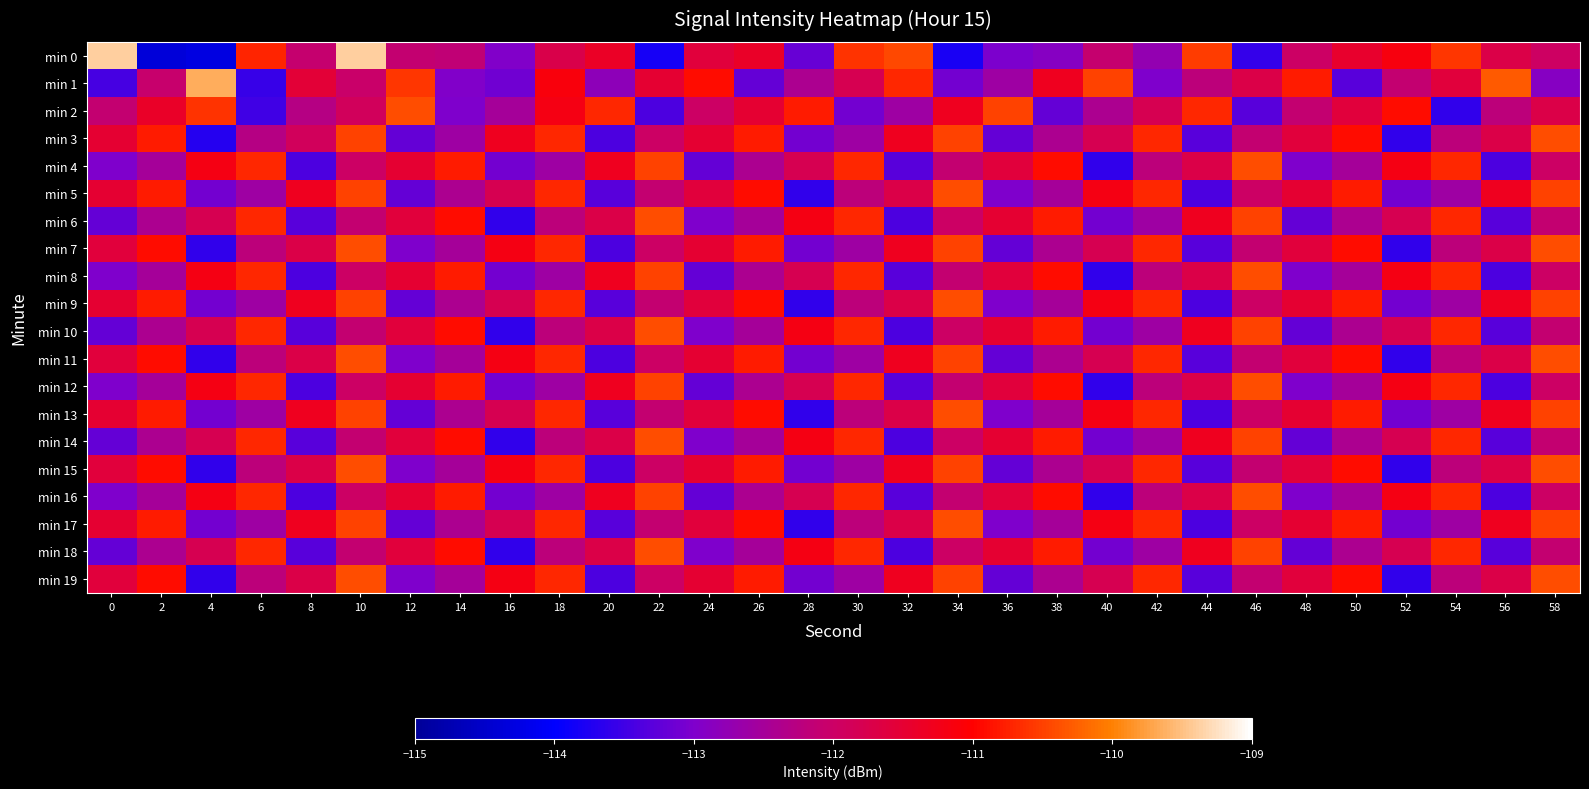

Reading left to right, what are all the values shown in this chart?

min 0: 0=-109.4	2=-114.3	4=-114.3	6=-110.7	8=-112.1	10=-109.4	12=-112.1	14=-112.1	16=-113.0	18=-111.7	20=-111.4	22=-113.8	24=-111.6	26=-111.4	28=-113.2	30=-110.6	32=-110.4	34=-113.8	36=-113.0	38=-112.9	40=-112.1	42=-112.7	44=-110.5	46=-113.6	48=-112.0	50=-111.4	52=-111.1	54=-110.6	56=-111.7	58=-112.0
min 1: 0=-113.4	2=-112.1	4=-109.7	6=-113.6	8=-111.5	10=-112.0	12=-110.6	14=-113.0	16=-113.1	18=-111.1	20=-112.8	22=-111.5	24=-110.9	26=-113.2	28=-112.4	30=-111.8	32=-110.7	34=-113.1	36=-112.6	38=-111.3	40=-110.5	42=-113.0	44=-112.2	46=-111.7	48=-110.8	50=-113.3	52=-112.1	54=-111.6	56=-110.3	58=-112.9
min 2: 0=-112.1	2=-111.4	4=-110.6	6=-113.5	8=-112.3	10=-111.9	12=-110.4	14=-113.0	16=-112.5	18=-111.2	20=-110.7	22=-113.4	24=-112.0	26=-111.5	28=-110.8	30=-113.1	32=-112.6	34=-111.3	36=-110.5	38=-113.2	40=-112.4	42=-111.8	44=-110.7	46=-113.3	48=-112.1	50=-111.6	52=-110.9	54=-113.6	56=-112.2	58=-111.7
min 3: 0=-111.5	2=-110.8	4=-113.7	6=-112.3	8=-111.9	10=-110.5	12=-113.2	14=-112.6	16=-111.3	18=-110.7	20=-113.4	22=-112.0	24=-111.5	26=-110.8	28=-113.1	30=-112.6	32=-111.3	34=-110.5	36=-113.2	38=-112.4	40=-111.8	42=-110.7	44=-113.3	46=-112.1	48=-111.6	50=-110.9	52=-113.6	54=-112.2	56=-111.7	58=-110.4
min 4: 0=-113.0	2=-112.5	4=-111.2	6=-110.7	8=-113.4	10=-112.0	12=-111.5	14=-110.8	16=-113.1	18=-112.6	20=-111.3	22=-110.5	24=-113.2	26=-112.4	28=-111.8	30=-110.7	32=-113.3	34=-112.1	36=-111.6	38=-110.9	40=-113.6	42=-112.2	44=-111.7	46=-110.4	48=-113.0	50=-112.5	52=-111.2	54=-110.7	56=-113.4	58=-112.0
min 5: 0=-111.5	2=-110.8	4=-113.1	6=-112.6	8=-111.3	10=-110.5	12=-113.2	14=-112.4	16=-111.8	18=-110.7	20=-113.3	22=-112.1	24=-111.6	26=-110.9	28=-113.6	30=-112.2	32=-111.7	34=-110.4	36=-113.0	38=-112.5	40=-111.2	42=-110.7	44=-113.4	46=-112.0	48=-111.5	50=-110.8	52=-113.1	54=-112.6	56=-111.3	58=-110.5
min 6: 0=-113.2	2=-112.4	4=-111.8	6=-110.7	8=-113.3	10=-112.1	12=-111.6	14=-110.9	16=-113.6	18=-112.2	20=-111.7	22=-110.4	24=-113.0	26=-112.5	28=-111.2	30=-110.7	32=-113.4	34=-112.0	36=-111.5	38=-110.8	40=-113.1	42=-112.6	44=-111.3	46=-110.5	48=-113.2	50=-112.4	52=-111.8	54=-110.7	56=-113.3	58=-112.1
min 7: 0=-111.6	2=-110.9	4=-113.6	6=-112.2	8=-111.7	10=-110.4	12=-113.0	14=-112.5	16=-111.2	18=-110.7	20=-113.4	22=-112.0	24=-111.5	26=-110.8	28=-113.1	30=-112.6	32=-111.3	34=-110.5	36=-113.2	38=-112.4	40=-111.8	42=-110.7	44=-113.3	46=-112.1	48=-111.6	50=-110.9	52=-113.6	54=-112.2	56=-111.7	58=-110.4
min 8: 0=-113.0	2=-112.5	4=-111.2	6=-110.7	8=-113.4	10=-112.0	12=-111.5	14=-110.8	16=-113.1	18=-112.6	20=-111.3	22=-110.5	24=-113.2	26=-112.4	28=-111.8	30=-110.7	32=-113.3	34=-112.1	36=-111.6	38=-110.9	40=-113.6	42=-112.2	44=-111.7	46=-110.4	48=-113.0	50=-112.5	52=-111.2	54=-110.7	56=-113.4	58=-112.0
min 9: 0=-111.5	2=-110.8	4=-113.1	6=-112.6	8=-111.3	10=-110.5	12=-113.2	14=-112.4	16=-111.8	18=-110.7	20=-113.3	22=-112.1	24=-111.6	26=-110.9	28=-113.6	30=-112.2	32=-111.7	34=-110.4	36=-113.0	38=-112.5	40=-111.2	42=-110.7	44=-113.4	46=-112.0	48=-111.5	50=-110.8	52=-113.1	54=-112.6	56=-111.3	58=-110.5
min 10: 0=-113.2	2=-112.4	4=-111.8	6=-110.7	8=-113.3	10=-112.1	12=-111.6	14=-110.9	16=-113.6	18=-112.2	20=-111.7	22=-110.4	24=-113.0	26=-112.5	28=-111.2	30=-110.7	32=-113.4	34=-112.0	36=-111.5	38=-110.8	40=-113.1	42=-112.6	44=-111.3	46=-110.5	48=-113.2	50=-112.4	52=-111.8	54=-110.7	56=-113.3	58=-112.1
min 11: 0=-111.6	2=-110.9	4=-113.6	6=-112.2	8=-111.7	10=-110.4	12=-113.0	14=-112.5	16=-111.2	18=-110.7	20=-113.4	22=-112.0	24=-111.5	26=-110.8	28=-113.1	30=-112.6	32=-111.3	34=-110.5	36=-113.2	38=-112.4	40=-111.8	42=-110.7	44=-113.3	46=-112.1	48=-111.6	50=-110.9	52=-113.6	54=-112.2	56=-111.7	58=-110.4
min 12: 0=-113.0	2=-112.5	4=-111.2	6=-110.7	8=-113.4	10=-112.0	12=-111.5	14=-110.8	16=-113.1	18=-112.6	20=-111.3	22=-110.5	24=-113.2	26=-112.4	28=-111.8	30=-110.7	32=-113.3	34=-112.1	36=-111.6	38=-110.9	40=-113.6	42=-112.2	44=-111.7	46=-110.4	48=-113.0	50=-112.5	52=-111.2	54=-110.7	56=-113.4	58=-112.0
min 13: 0=-111.5	2=-110.8	4=-113.1	6=-112.6	8=-111.3	10=-110.5	12=-113.2	14=-112.4	16=-111.8	18=-110.7	20=-113.3	22=-112.1	24=-111.6	26=-110.9	28=-113.6	30=-112.2	32=-111.7	34=-110.4	36=-113.0	38=-112.5	40=-111.2	42=-110.7	44=-113.4	46=-112.0	48=-111.5	50=-110.8	52=-113.1	54=-112.6	56=-111.3	58=-110.5
min 14: 0=-113.2	2=-112.4	4=-111.8	6=-110.7	8=-113.3	10=-112.1	12=-111.6	14=-110.9	16=-113.6	18=-112.2	20=-111.7	22=-110.4	24=-113.0	26=-112.5	28=-111.2	30=-110.7	32=-113.4	34=-112.0	36=-111.5	38=-110.8	40=-113.1	42=-112.6	44=-111.3	46=-110.5	48=-113.2	50=-112.4	52=-111.8	54=-110.7	56=-113.3	58=-112.1
min 15: 0=-111.6	2=-110.9	4=-113.6	6=-112.2	8=-111.7	10=-110.4	12=-113.0	14=-112.5	16=-111.2	18=-110.7	20=-113.4	22=-112.0	24=-111.5	26=-110.8	28=-113.1	30=-112.6	32=-111.3	34=-110.5	36=-113.2	38=-112.4	40=-111.8	42=-110.7	44=-113.3	46=-112.1	48=-111.6	50=-110.9	52=-113.6	54=-112.2	56=-111.7	58=-110.4
min 16: 0=-113.0	2=-112.5	4=-111.2	6=-110.7	8=-113.4	10=-112.0	12=-111.5	14=-110.8	16=-113.1	18=-112.6	20=-111.3	22=-110.5	24=-113.2	26=-112.4	28=-111.8	30=-110.7	32=-113.3	34=-112.1	36=-111.6	38=-110.9	40=-113.6	42=-112.2	44=-111.7	46=-110.4	48=-113.0	50=-112.5	52=-111.2	54=-110.7	56=-113.4	58=-112.0
min 17: 0=-111.5	2=-110.8	4=-113.1	6=-112.6	8=-111.3	10=-110.5	12=-113.2	14=-112.4	16=-111.8	18=-110.7	20=-113.3	22=-112.1	24=-111.6	26=-110.9	28=-113.6	30=-112.2	32=-111.7	34=-110.4	36=-113.0	38=-112.5	40=-111.2	42=-110.7	44=-113.4	46=-112.0	48=-111.5	50=-110.8	52=-113.1	54=-112.6	56=-111.3	58=-110.5
min 18: 0=-113.2	2=-112.4	4=-111.8	6=-110.7	8=-113.3	10=-112.1	12=-111.6	14=-110.9	16=-113.6	18=-112.2	20=-111.7	22=-110.4	24=-113.0	26=-112.5	28=-111.2	30=-110.7	32=-113.4	34=-112.0	36=-111.5	38=-110.8	40=-113.1	42=-112.6	44=-111.3	46=-110.5	48=-113.2	50=-112.4	52=-111.8	54=-110.7	56=-113.3	58=-112.1
min 19: 0=-111.6	2=-110.9	4=-113.6	6=-112.2	8=-111.7	10=-110.4	12=-113.0	14=-112.5	16=-111.2	18=-110.7	20=-113.4	22=-112.0	24=-111.5	26=-110.8	28=-113.1	30=-112.6	32=-111.3	34=-110.5	36=-113.2	38=-112.4	40=-111.8	42=-110.7	44=-113.3	46=-112.1	48=-111.6	50=-110.9	52=-113.6	54=-112.2	56=-111.7	58=-110.4